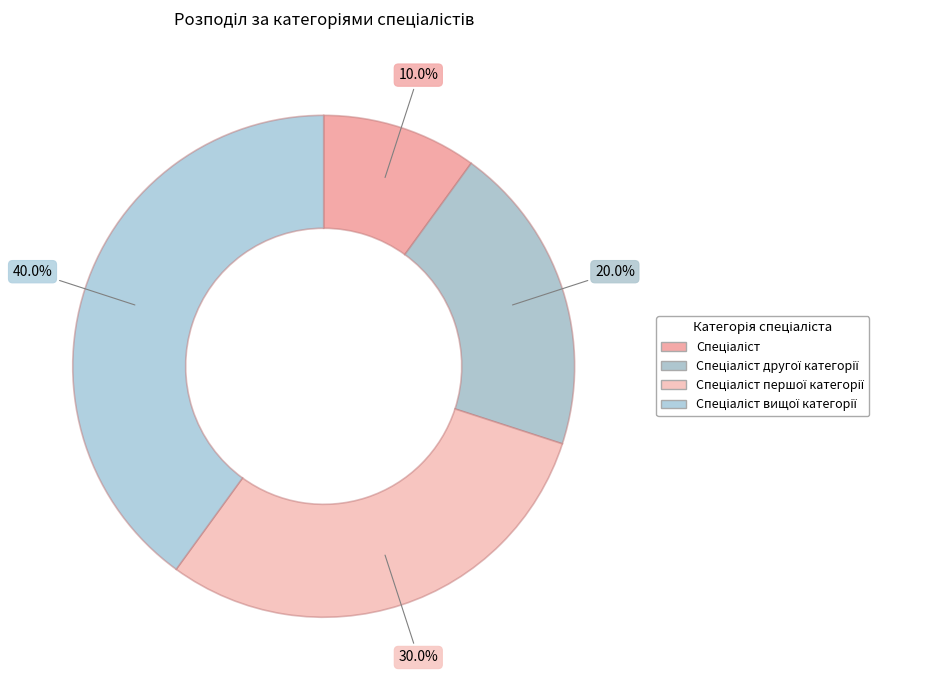

Rank the categories by value from highest to lowest.

Спеціаліст вищої категорії, Спеціаліст першої категорії, Спеціаліст другої категорії, Спеціаліст